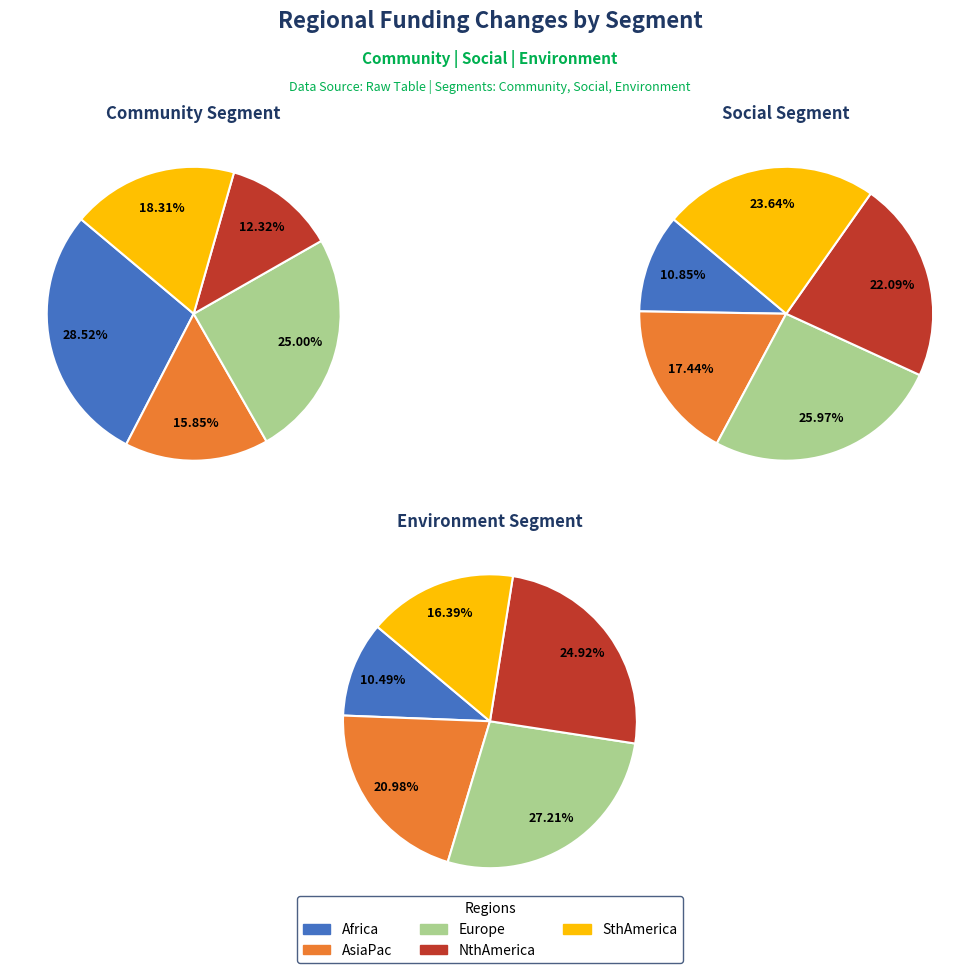

Which slice is the largest?

Europe